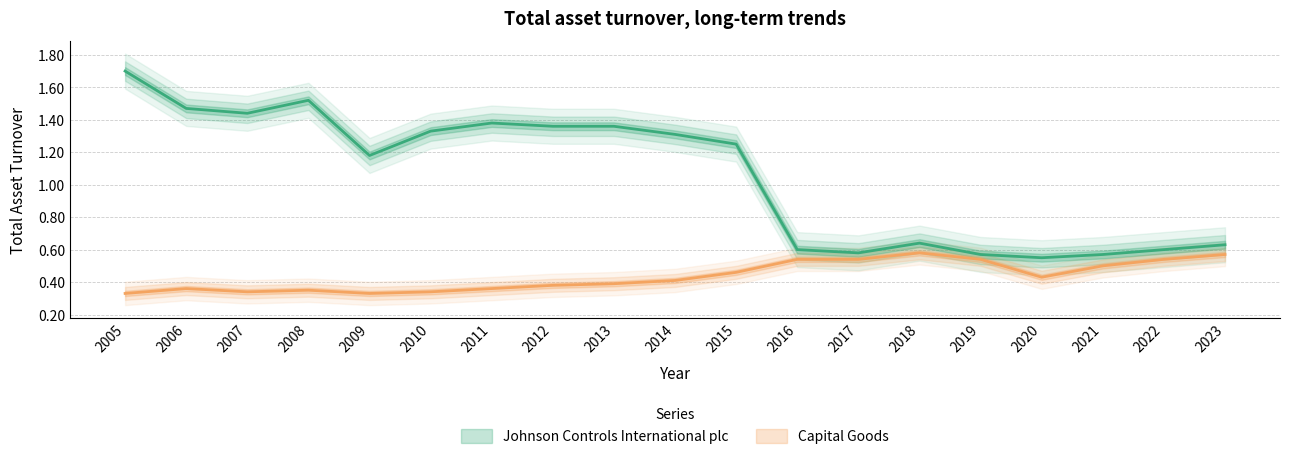

Reading left to right, extract all data points from this chart.

Johnson Controls International plc: 1.7	1.5	1.4	1.5	1.2	1.3	1.4	1.4	1.4	1.3	1.2	0.6	0.6	0.6	0.6	0.6	0.6	0.6	0.6
Capital Goods: 0.3	0.4	0.3	0.3	0.3	0.3	0.4	0.4	0.4	0.4	0.5	0.5	0.5	0.6	0.5	0.4	0.5	0.5	0.6